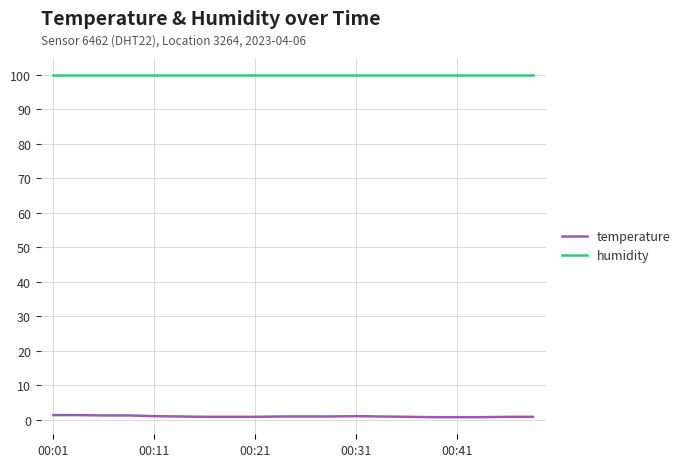

True or false: temperature and humidity cross at least once.

False